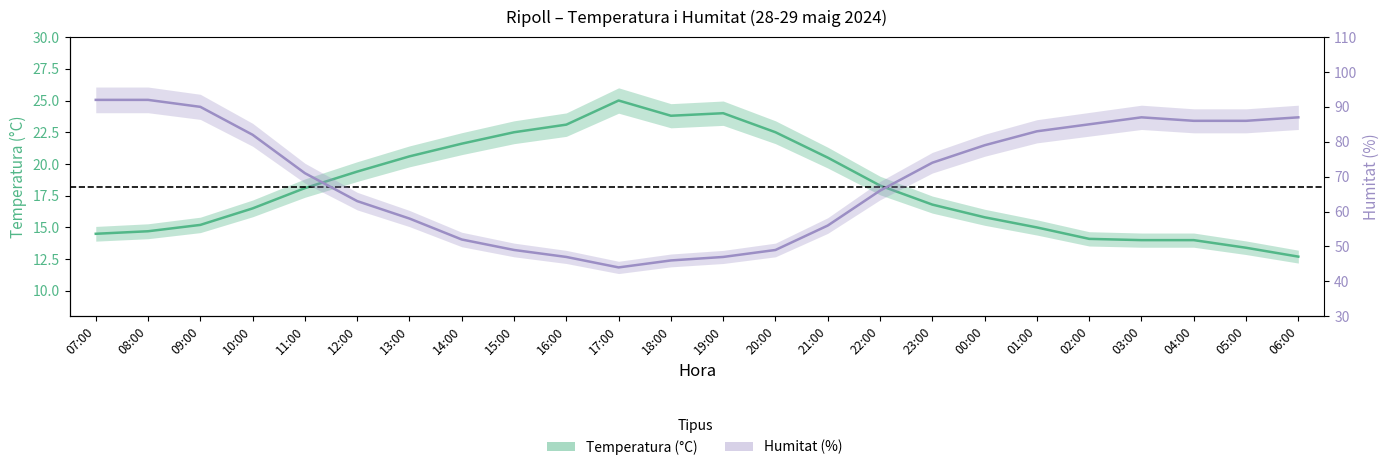

At which category is the sum across all series the highest?

08:00